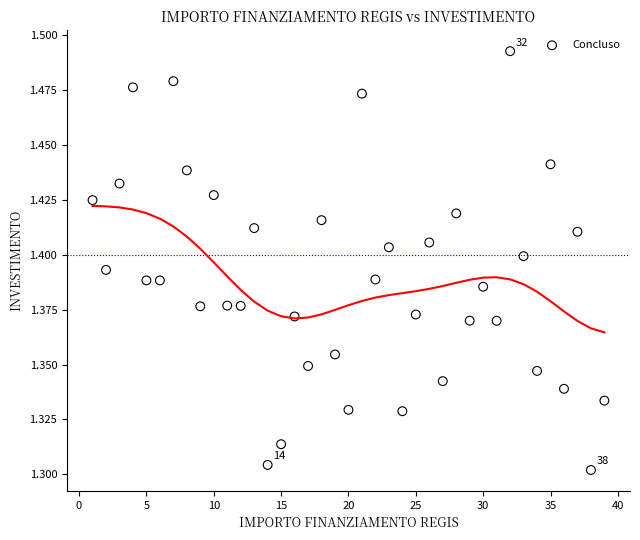

What is the range of X values (max minus min)?

38.0